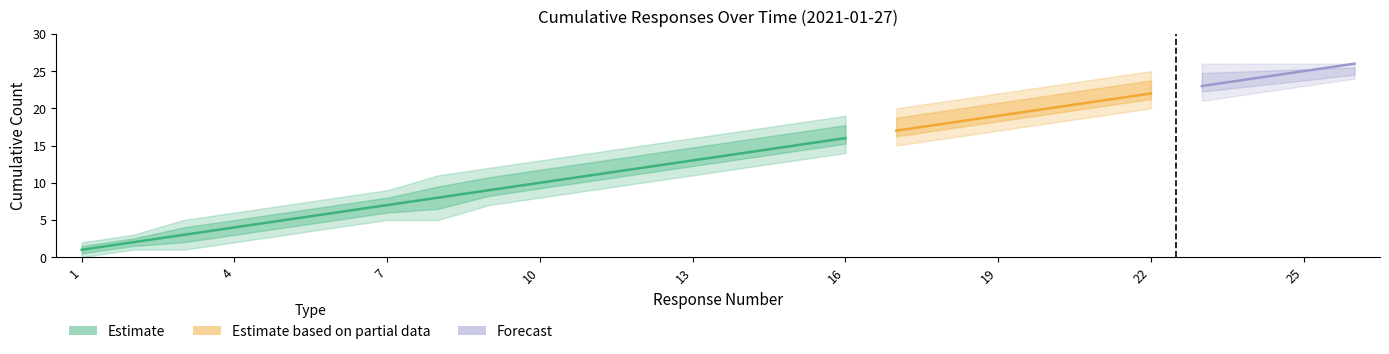

True or false: Cumulative Responses and Lower Bound cross at least once.

False